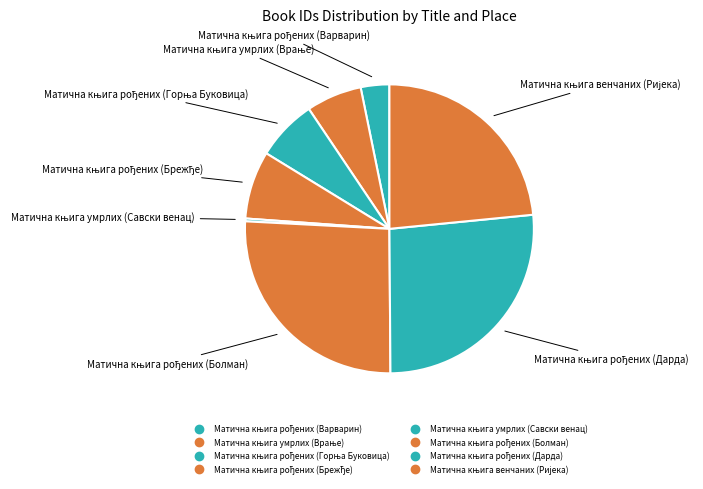

Count the number of slices in the pie.

8